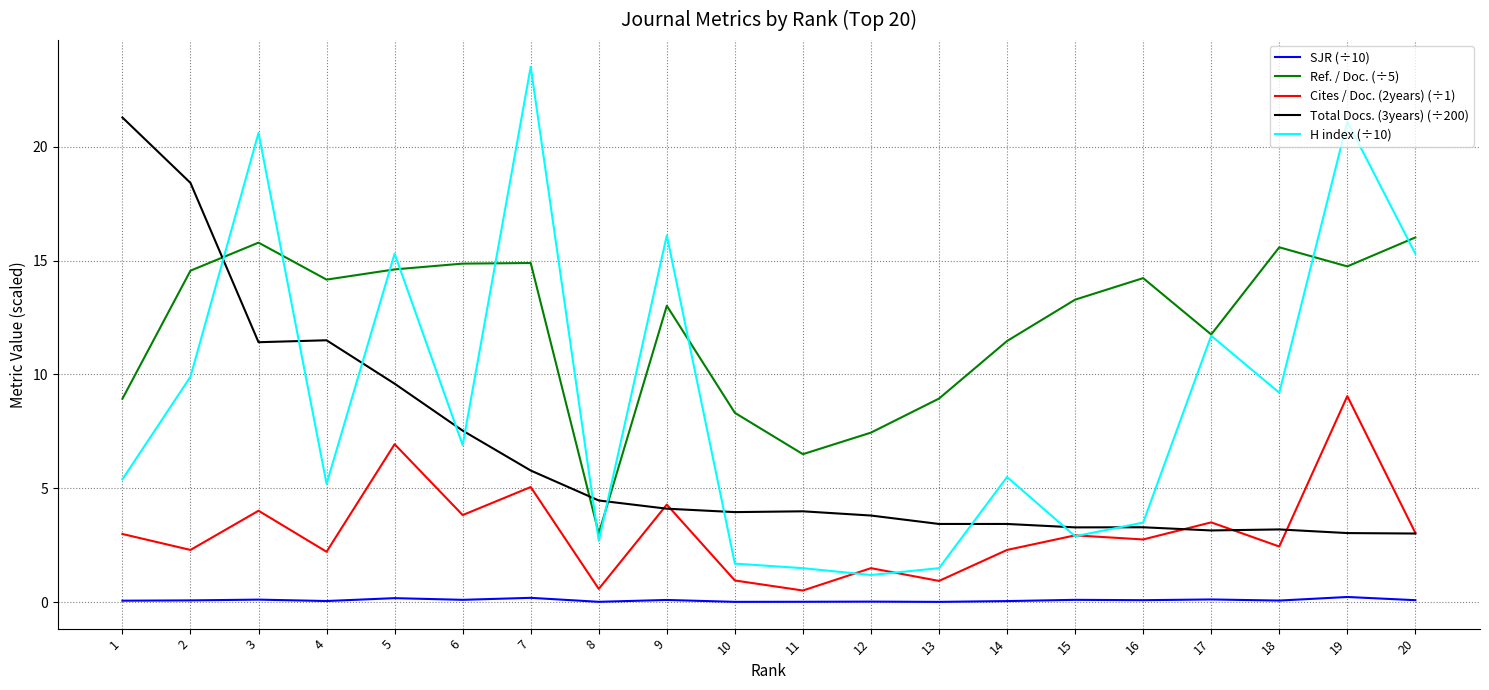

Between 18 and 19, which series saw the biggest shift?

H index (÷10)